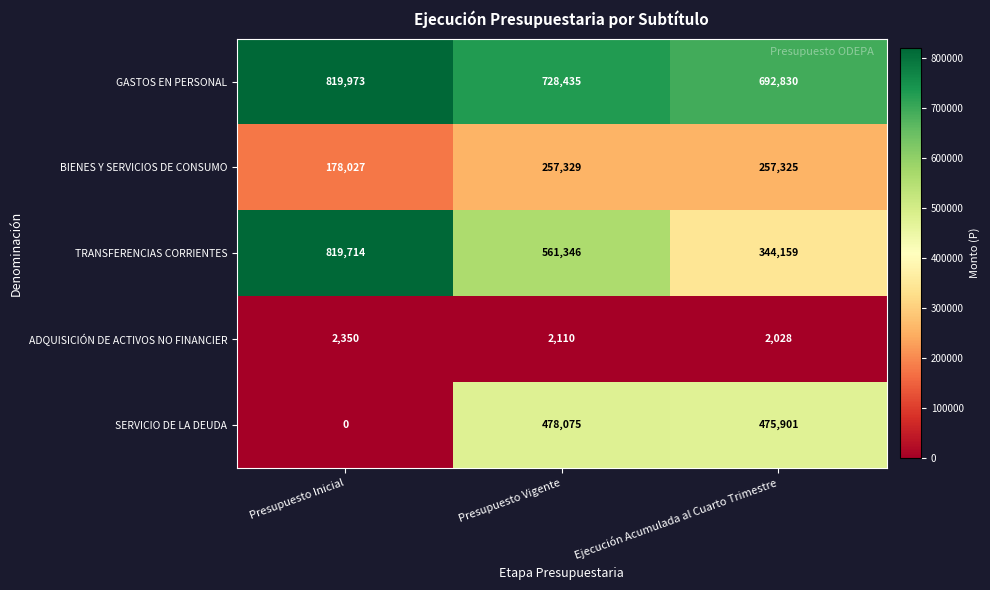

Which category has the highest value in the ADQUISICIÓN DE ACTIVOS NO FINANCIER series?

Presupuesto Inicial